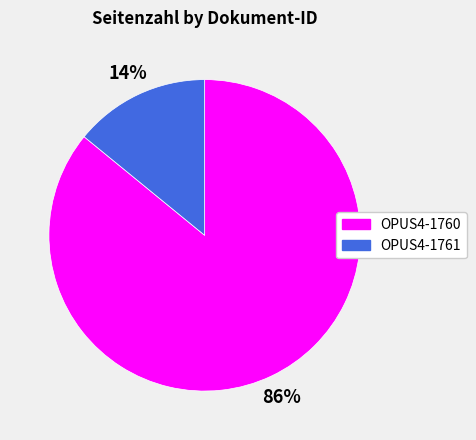

To the nearest percent, what is the combined percentage of OPUS4-1760 and OPUS4-1761?

100%